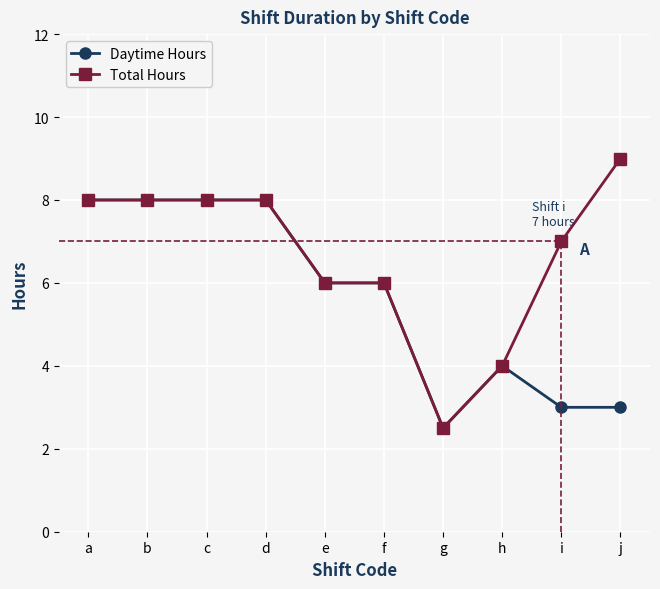

What is the difference between the maximum and minimum values in the Total Hours series?

6.5